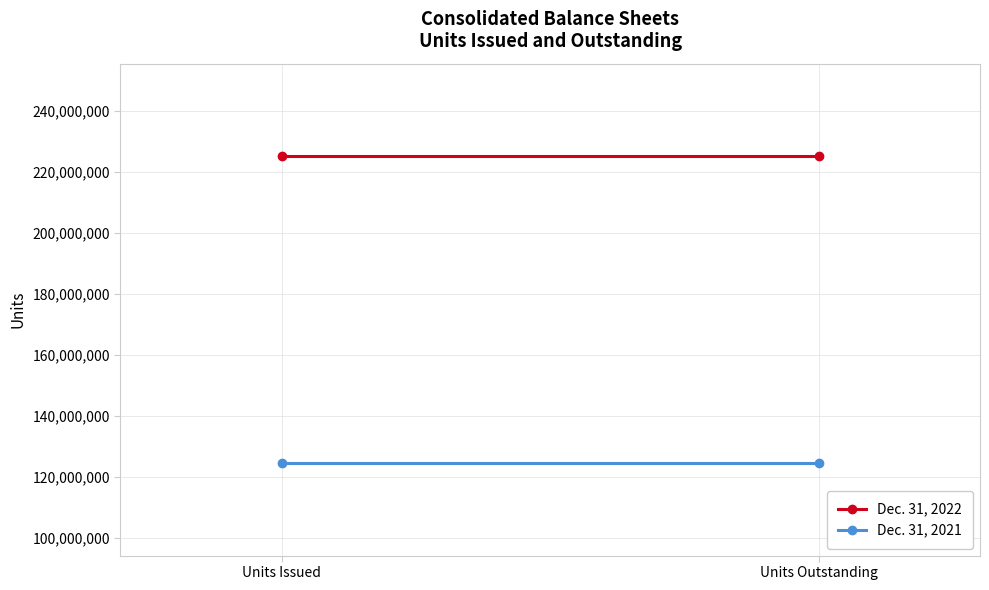

What are all the series names shown in the legend?

Dec. 31, 2022, Dec. 31, 2021